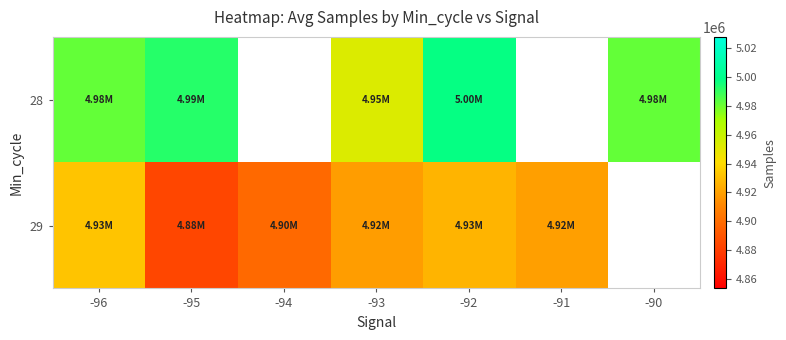

What is the minimum value for 28?

4952595.0